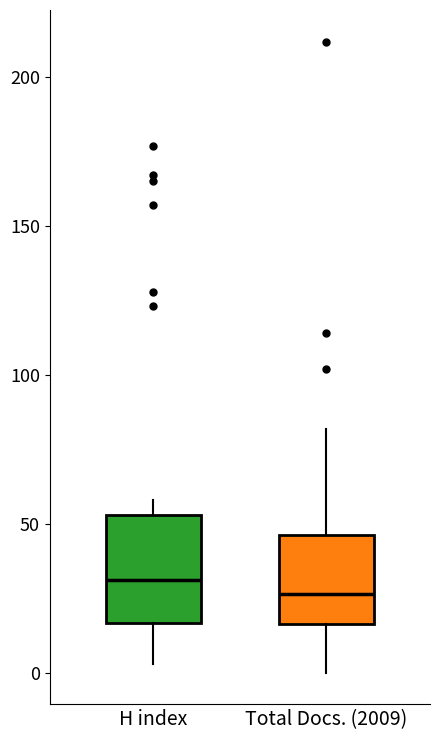

Which box is the tallest, from its lower edge to its upper edge?

H index